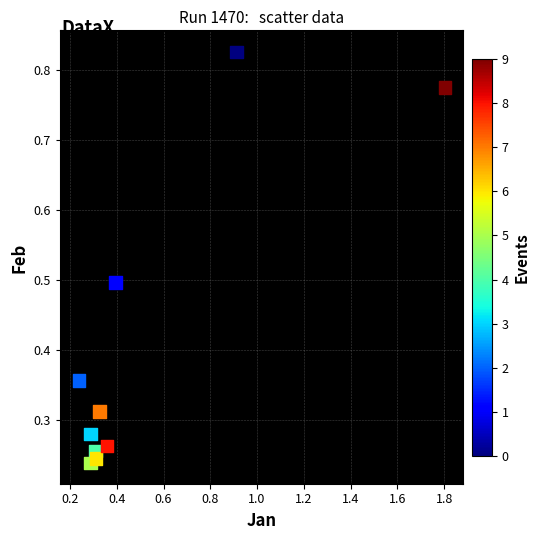

What is the range of X values (max minus min)?

1.6